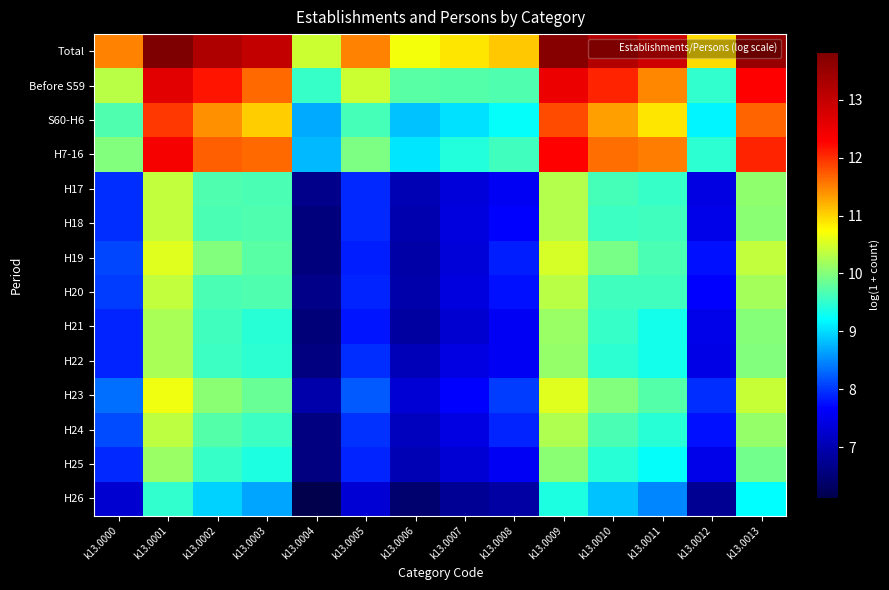

Which series has the largest total across all categories?

Total